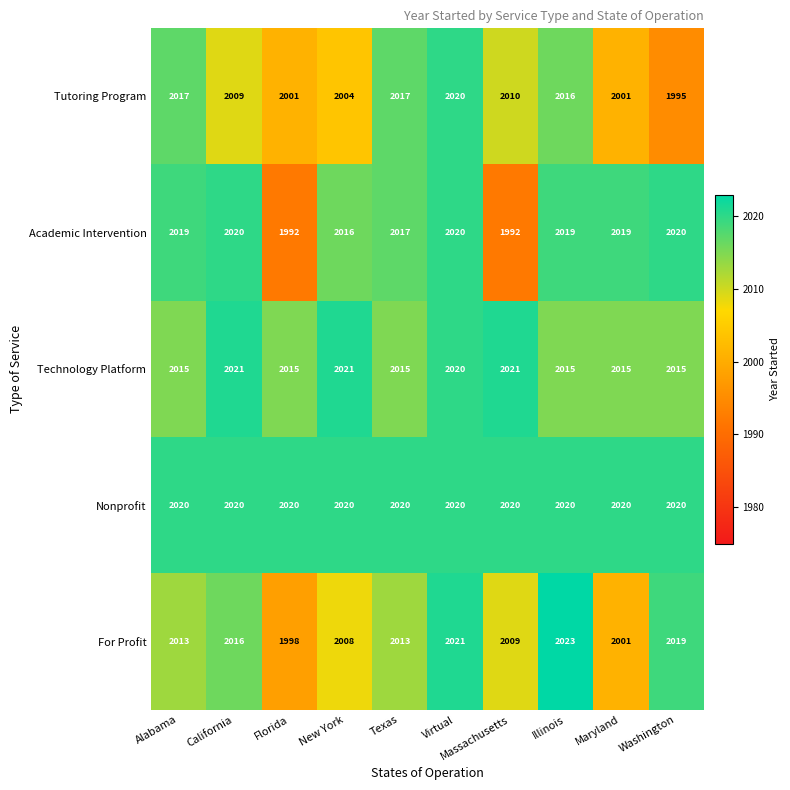

Which series has the widest spread of values?

Academic Intervention